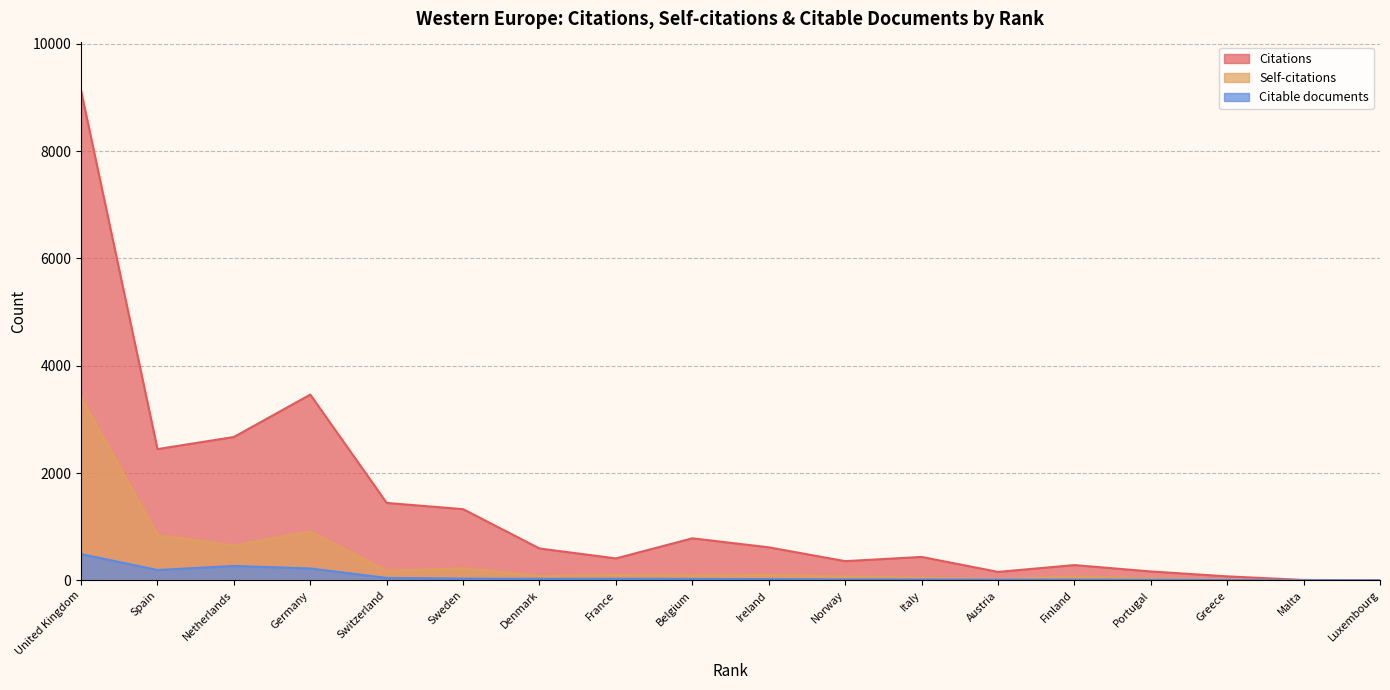

Is the value of Self-citations at Italy greater than the value of Citable documents at Italy?

Yes